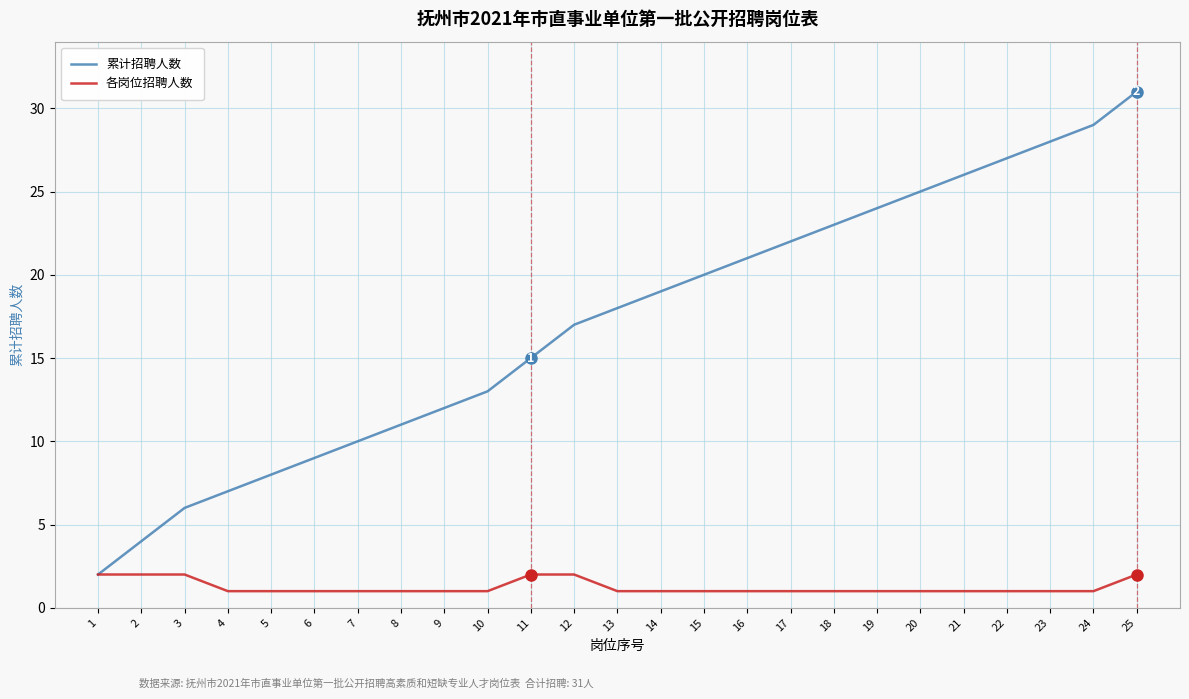

Which series has the widest spread of values?

累计招聘人数